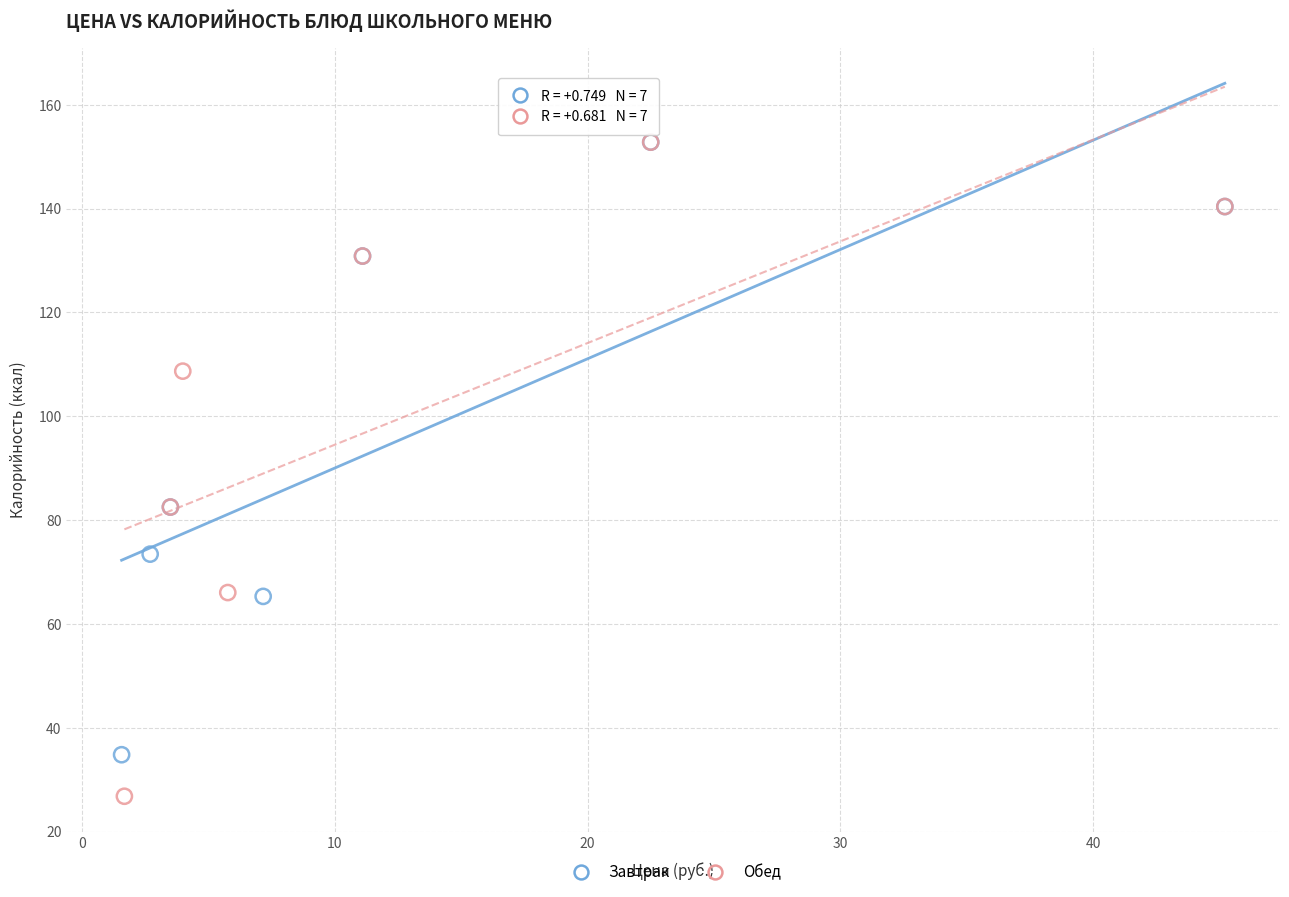

Which series contains the lowest Y value?

Обед